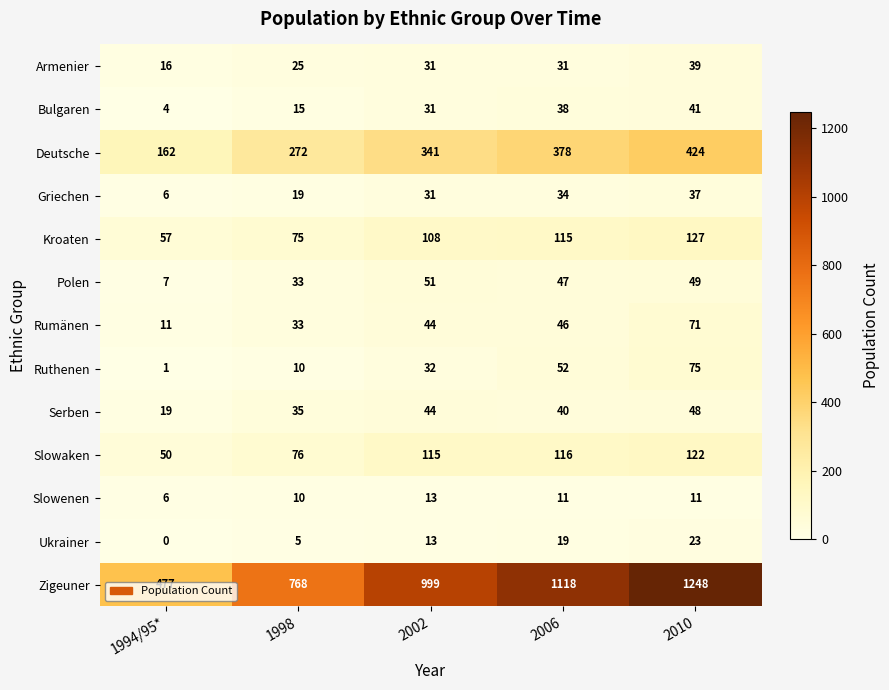

Where is Kroaten nearest to the value 92?

2002